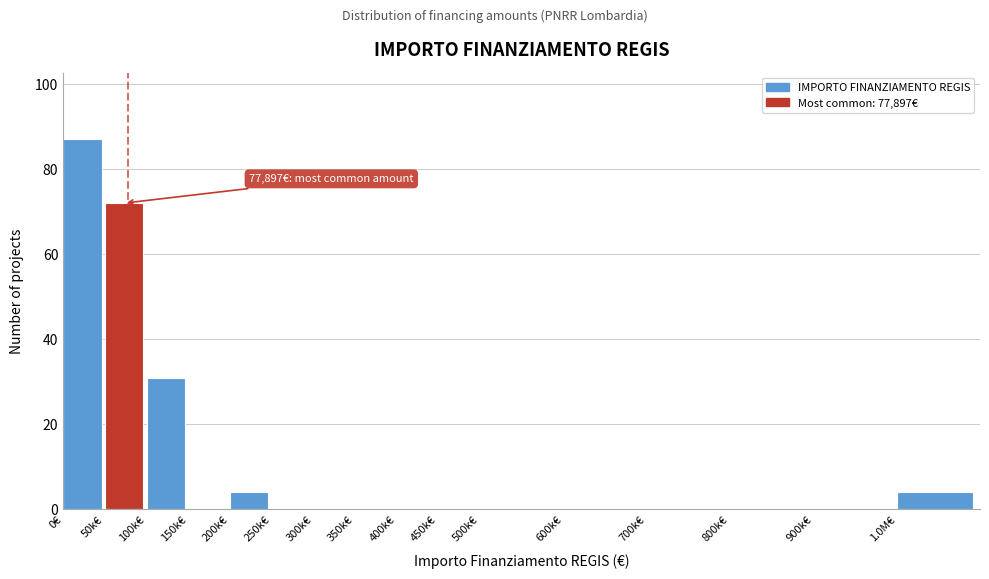

Reading right to left, list all the values displayed in this chart.

1.0M€=4	900k€=0	800k€=0	700k€=0	600k€=0	500k€=0	450k€=0	400k€=0	350k€=0	300k€=0	250k€=0	200k€=4	150k€=0	100k€=31	50k€=72	0€=87